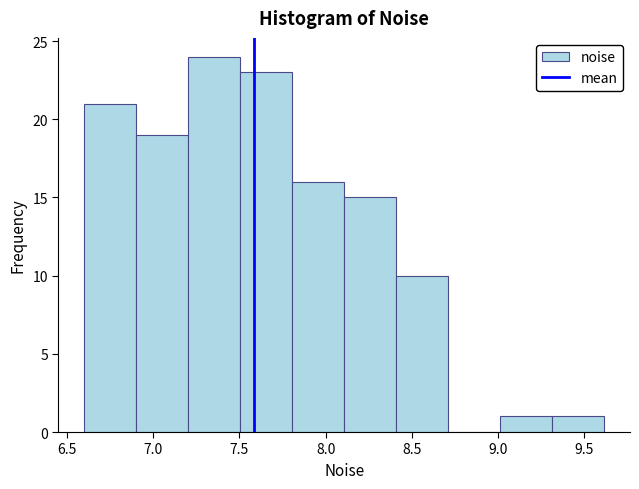

Over which range of the x-axis is the bar tallest?

7.2 to 7.5